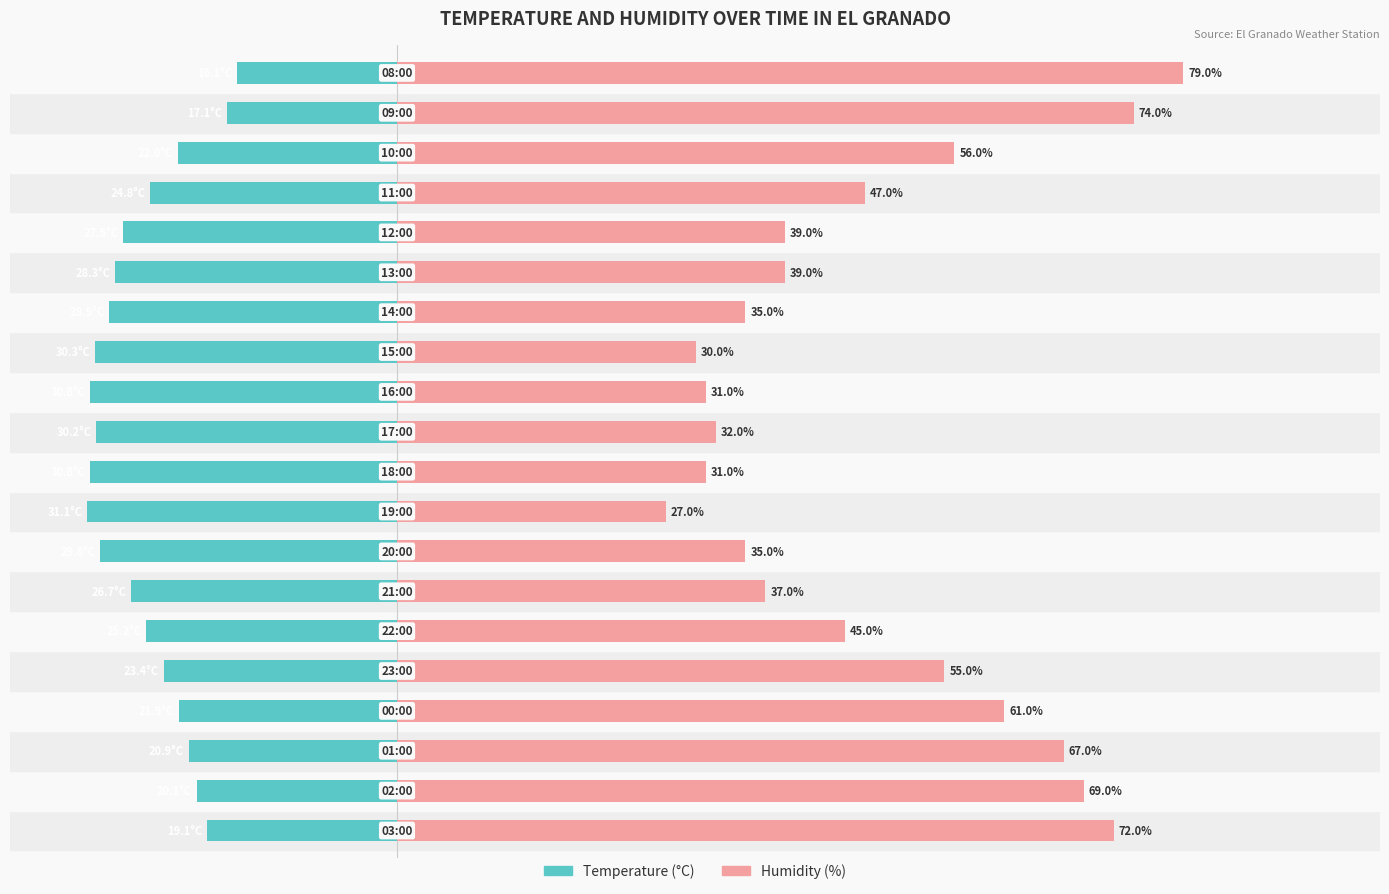

At how many categories does at least one series exceed -10?

20